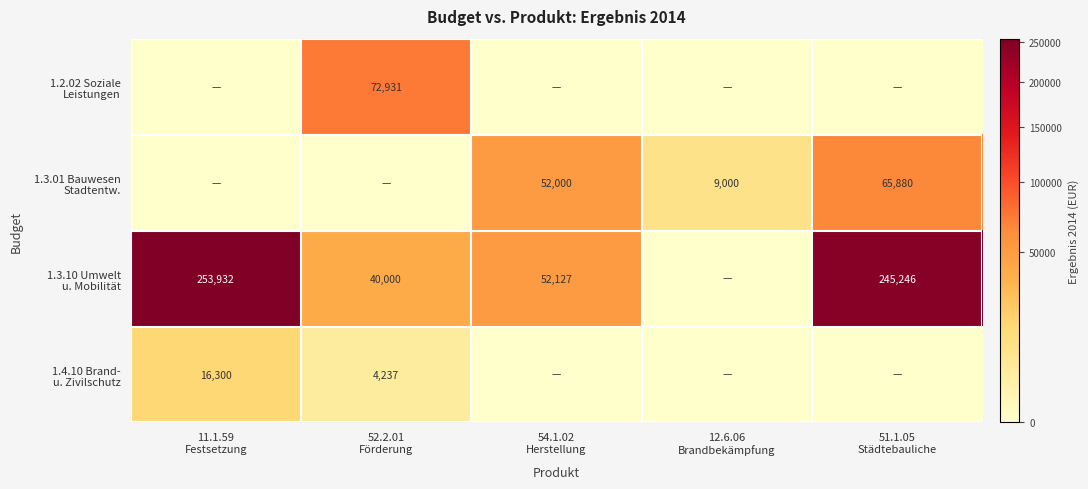

Which series has the widest spread of values?

1.3.10 Umwelt u. Mobilität